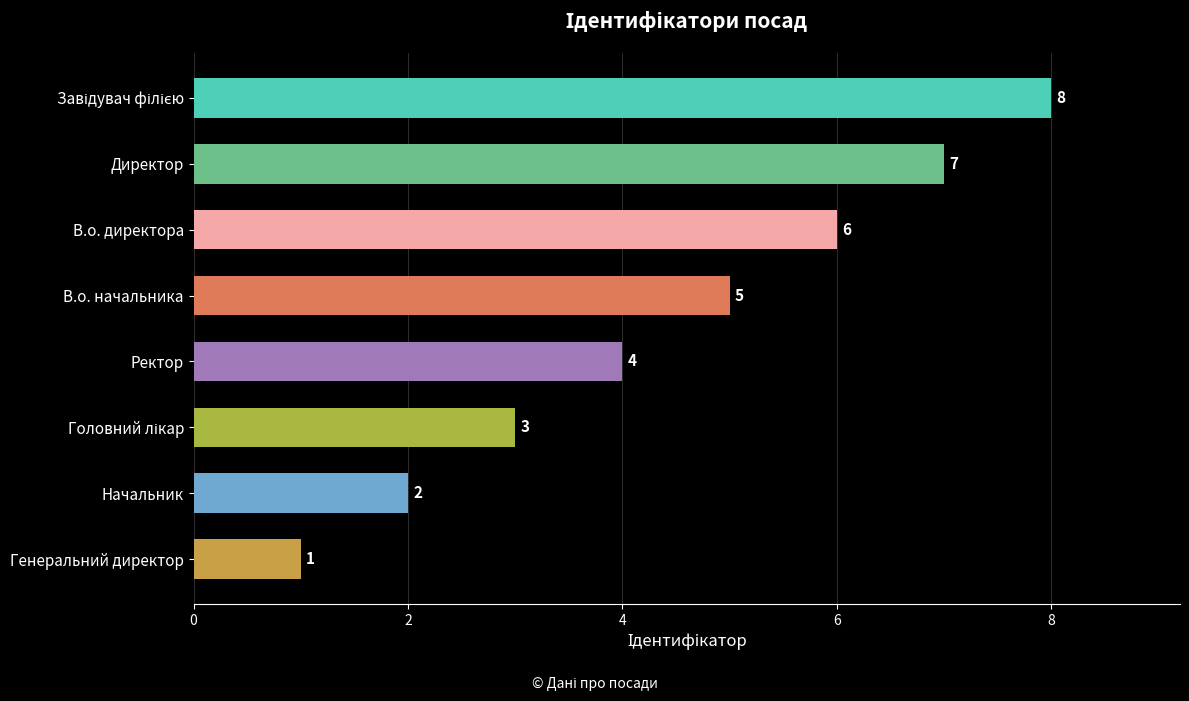

Approximately how many times larger is the value at Ректор compared to Директор?

0.6